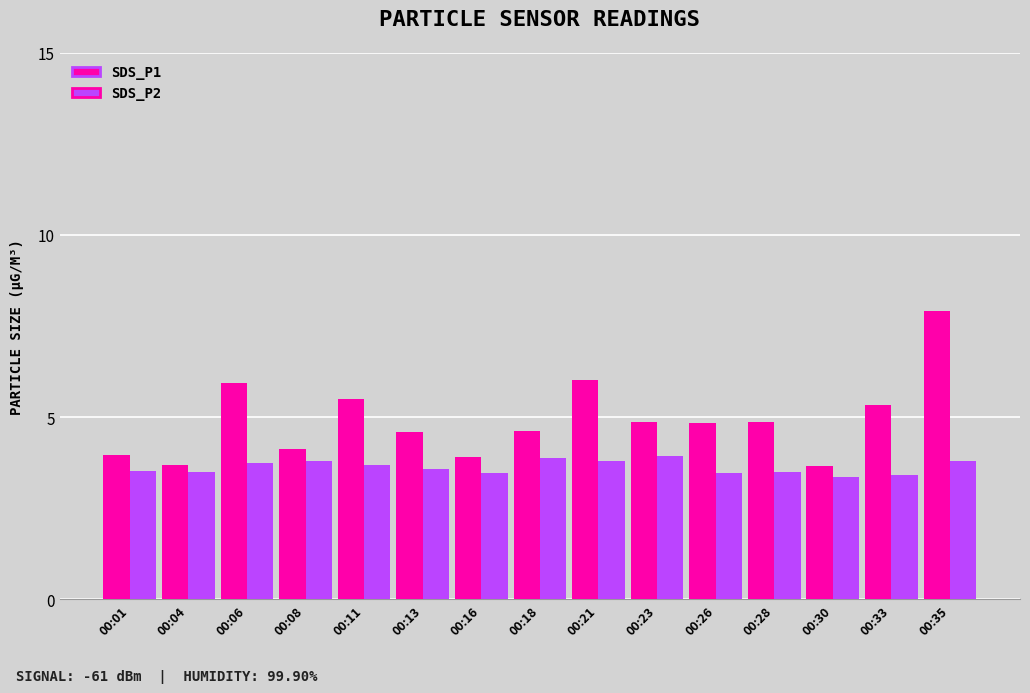

Count the number of data series in this chart.

2